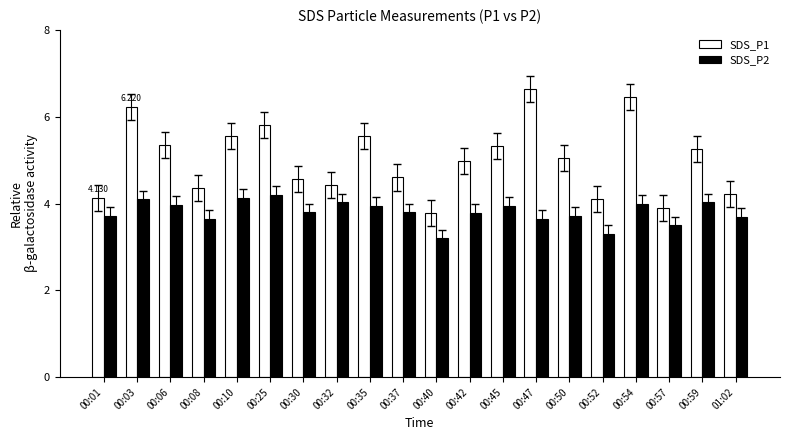

The value of SDS_P2 at 00:10 is 6.1. True or false?

False